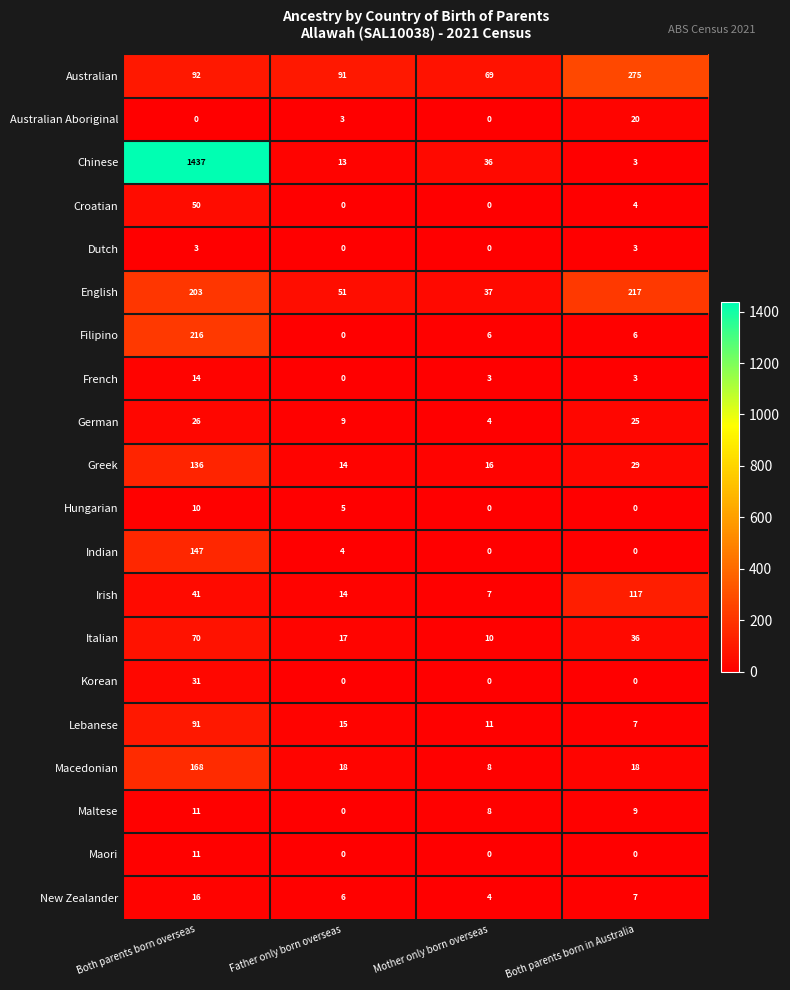

Is it true that Macedonian equals 168 at Both parents born overseas?

True